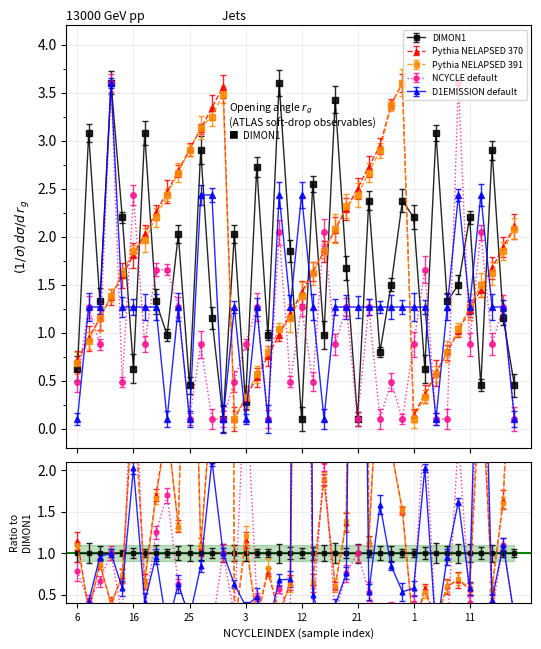

What is the total value across all series at 23?

9.7